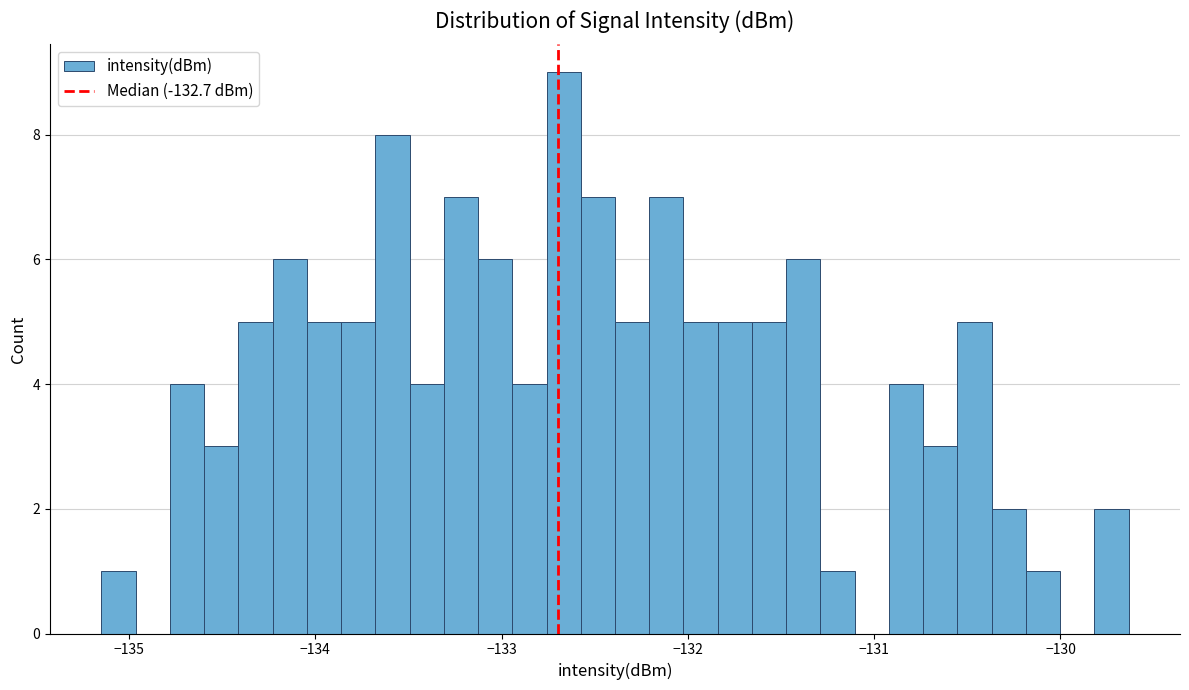

Read against the x-axis, roughly where is the centre of the tallest bar?

-132.7